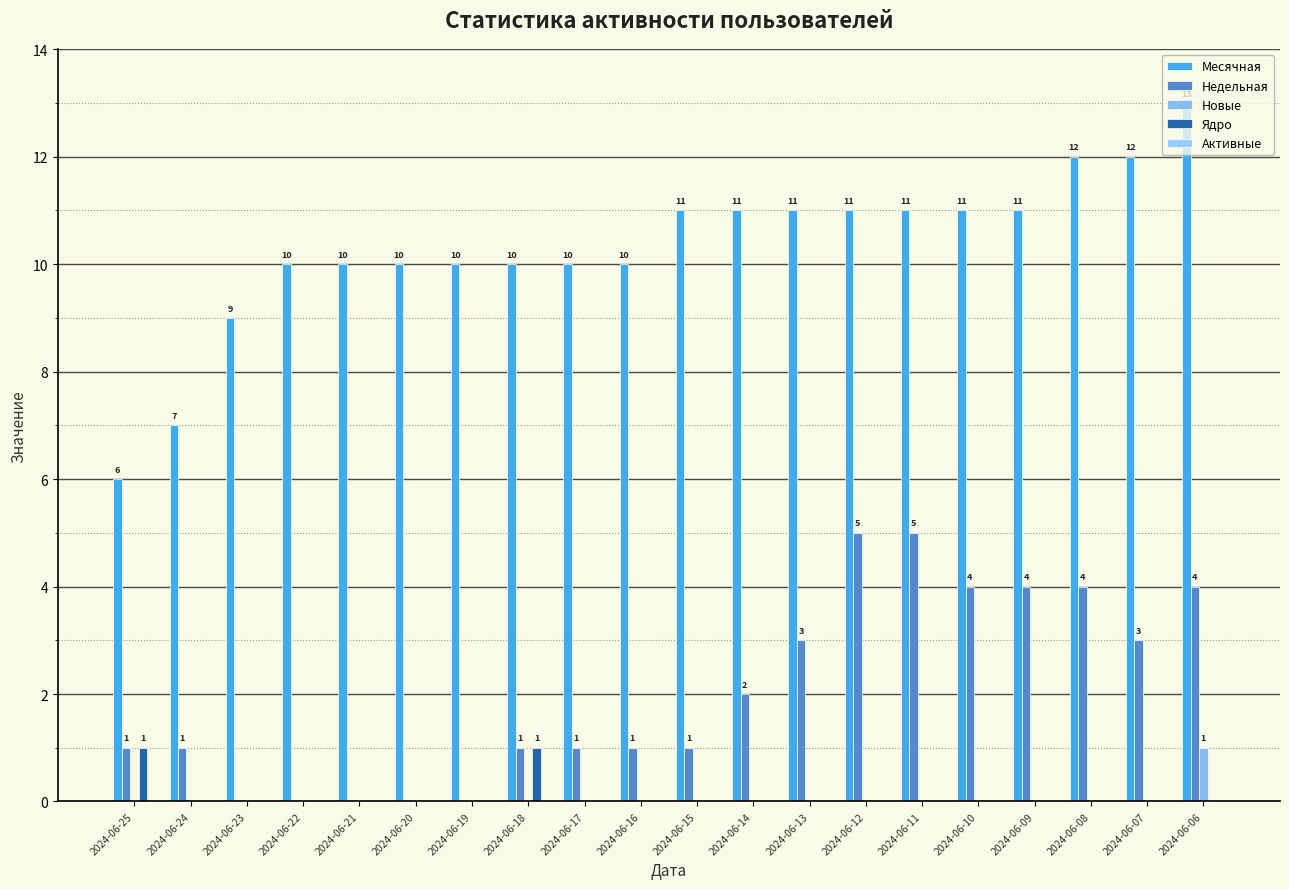

List the series in order of their peak value, highest first.

Месячная, Недельная, Новые, Ядро, Активные